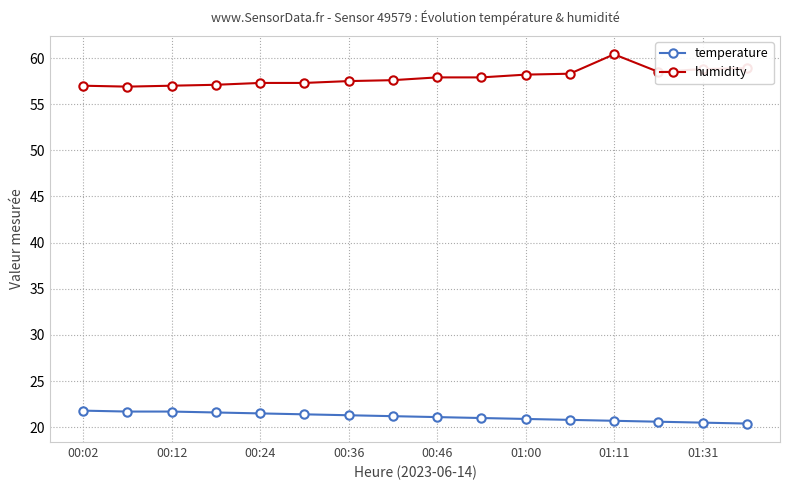

Which series has the largest total across all categories?

humidity